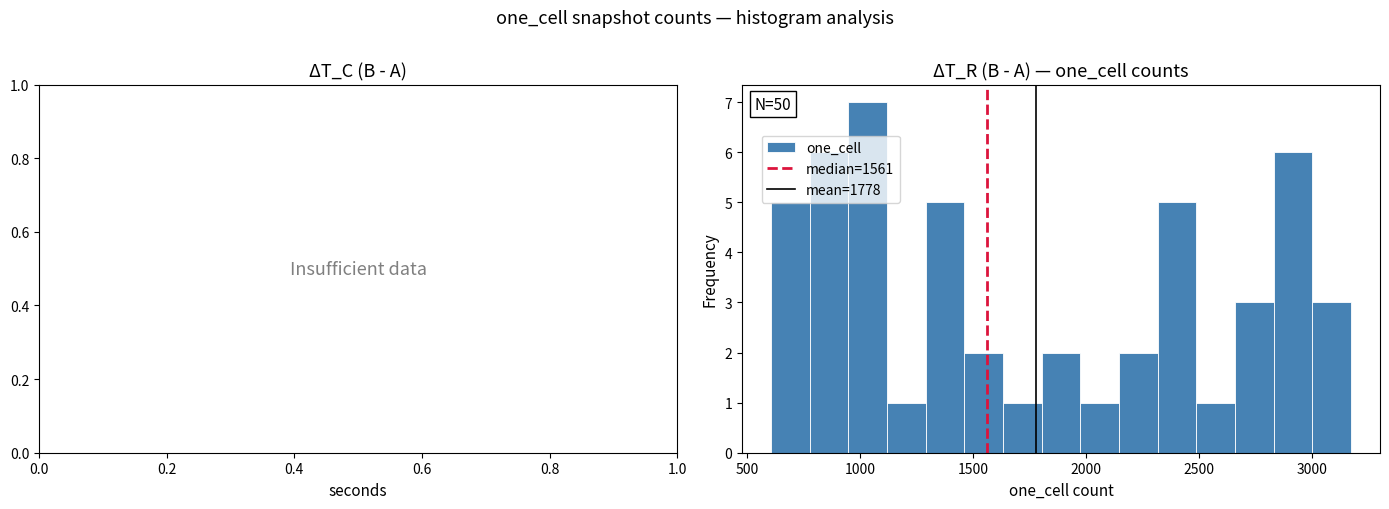

Around what value on the x-axis is the tallest bar? Give the approximate position of its centre, as read against the axis.

1050